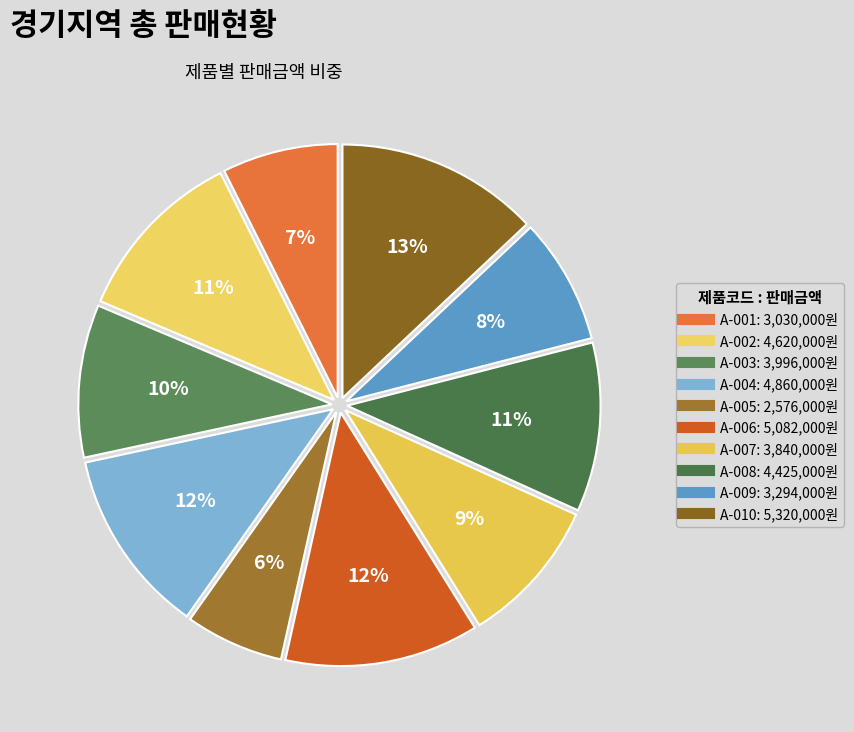

Rank the categories by value from highest to lowest.

A-010, A-006, A-004, A-002, A-008, A-003, A-007, A-009, A-001, A-005